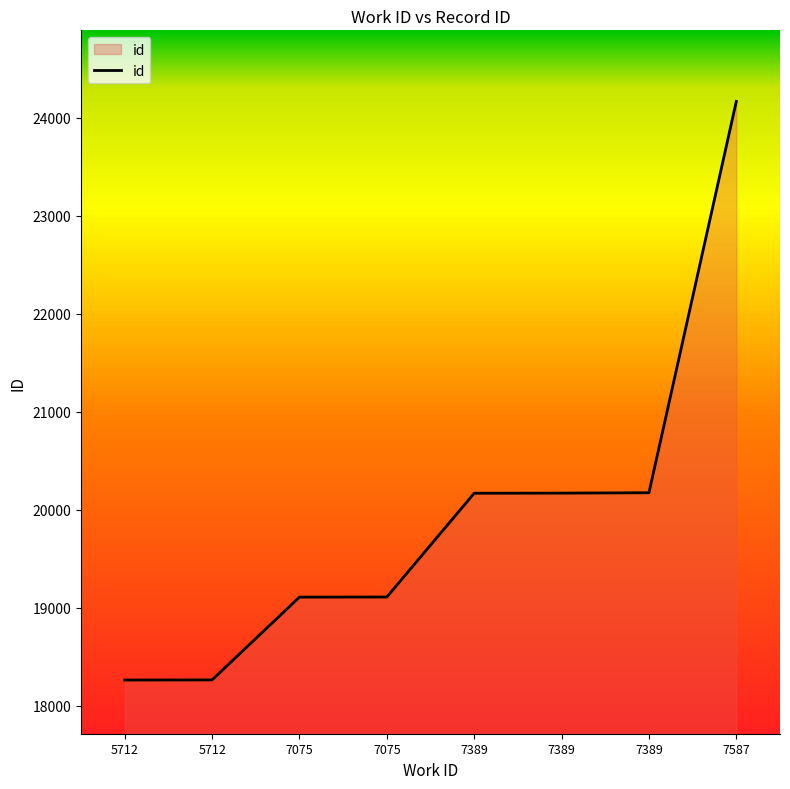

Is it true that the value at 7075 is 19108?

True